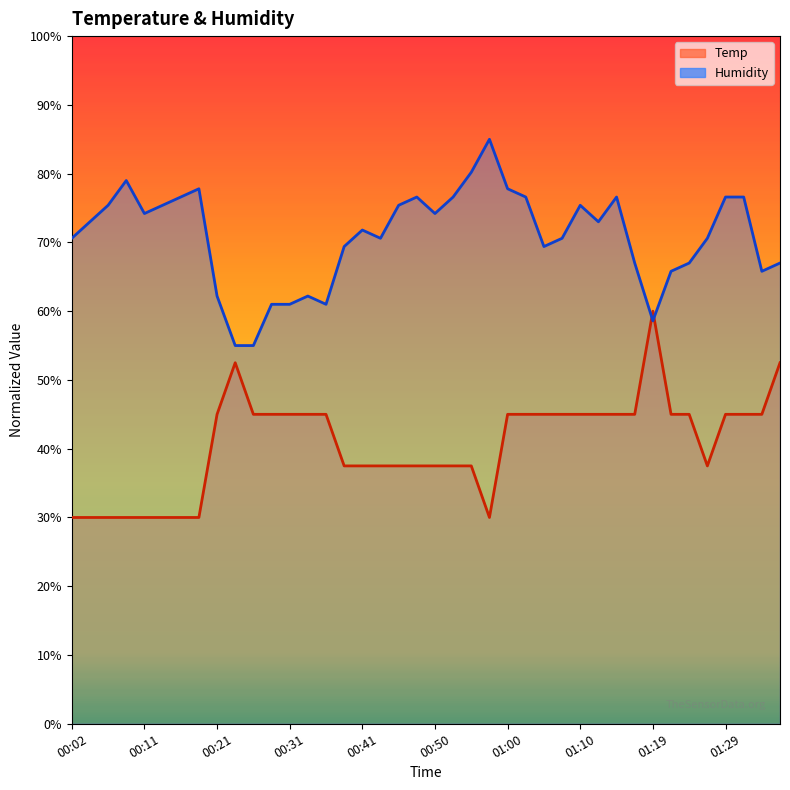

What is the value of the Temp point at the 1st from the left?

30.0